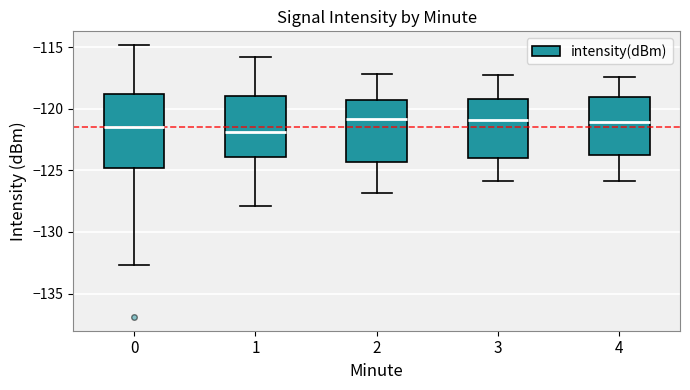

Comparing the boxes themselves (not the whiskers), which one is the tallest?

0